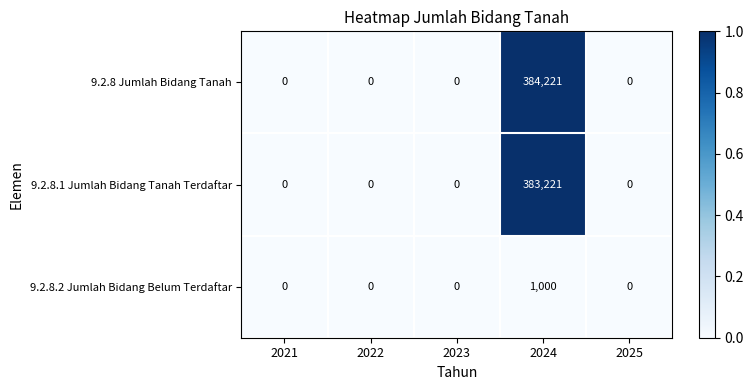

Rank the series by their maximum value, from lowest to highest.

9.2.8.2 Jumlah Bidang Belum Terdaftar, 9.2.8.1 Jumlah Bidang Tanah Terdaftar, 9.2.8 Jumlah Bidang Tanah